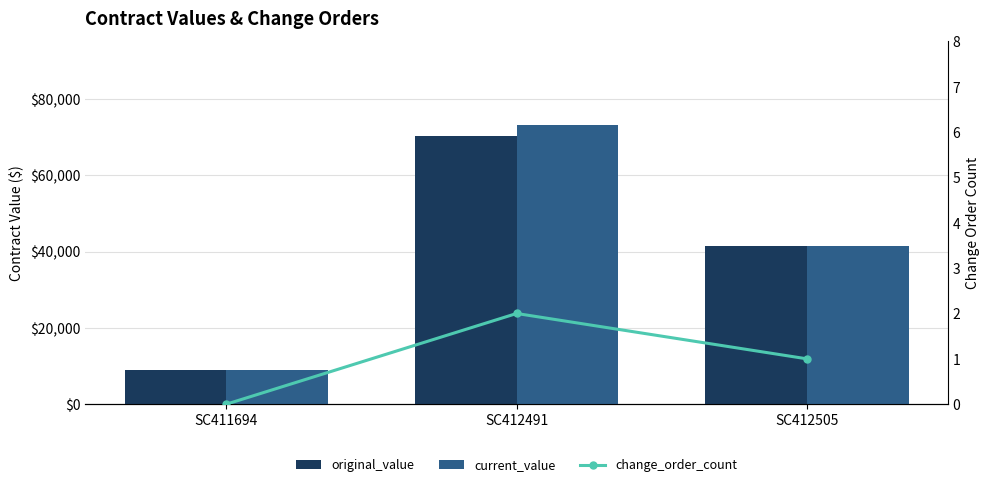

True or false: original_value has a value of 9075.8 at SC411694.

True